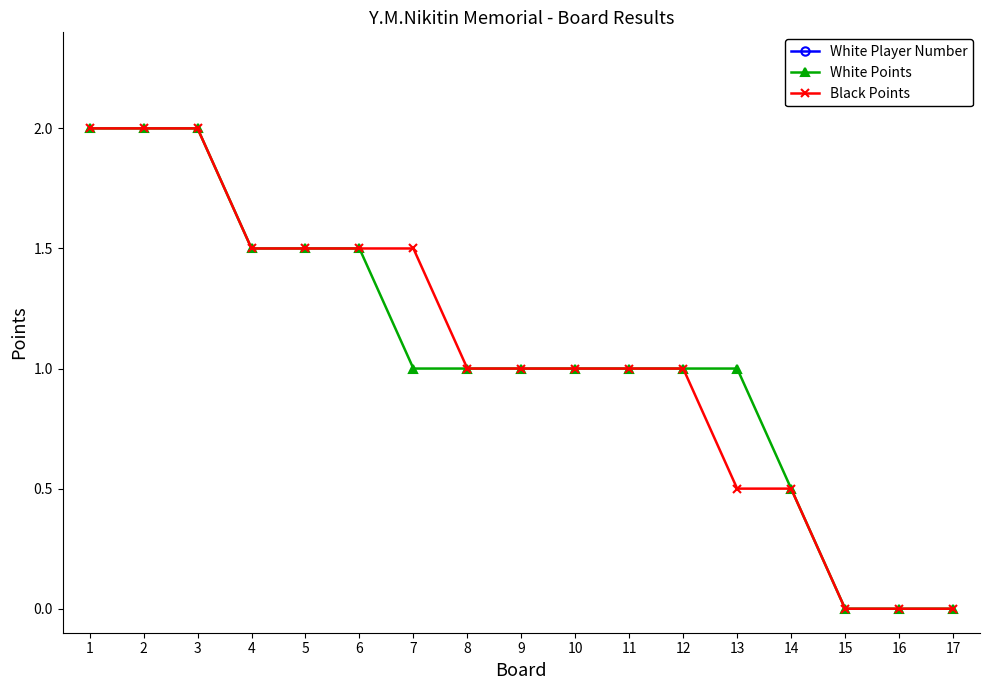

At how many categories does at least one series exceed 21?

6